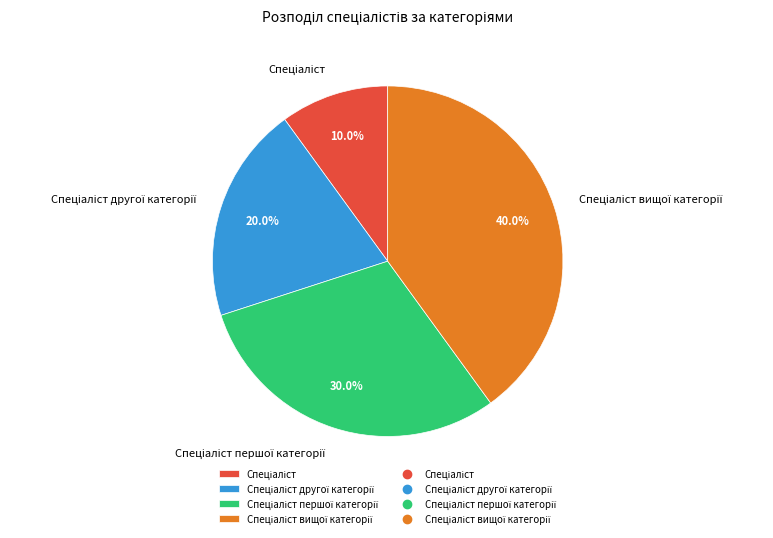

Is there any slice that represents more than half of the pie?

No